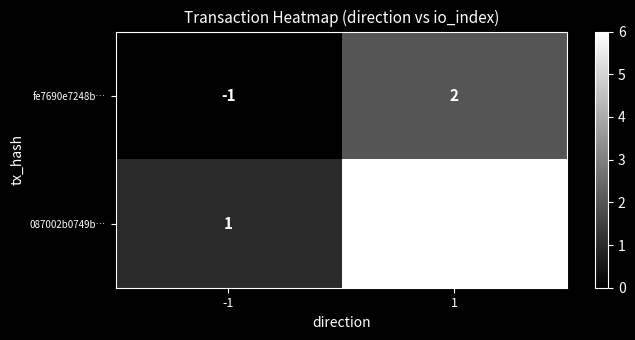

What is the maximum value shown in the chart?

6